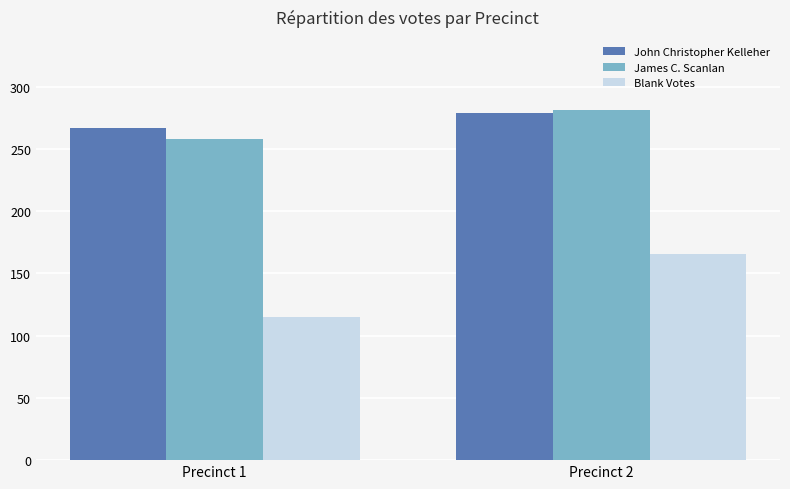

The value of John Christopher Kelleher at Precinct 1 is 74. True or false?

False